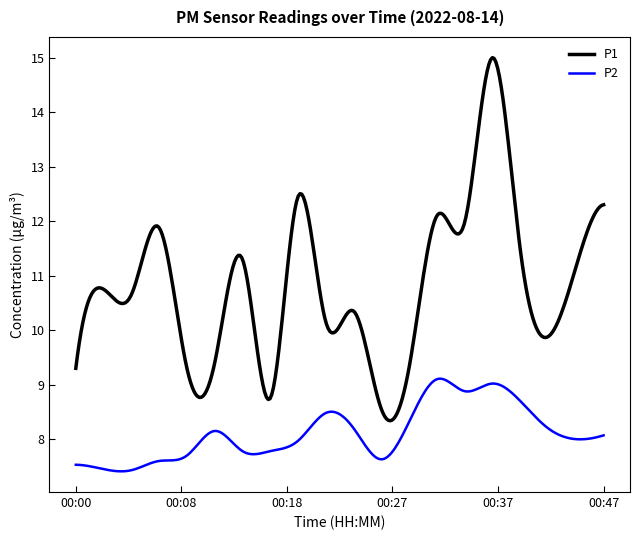

How many lines are shown in the chart?

2